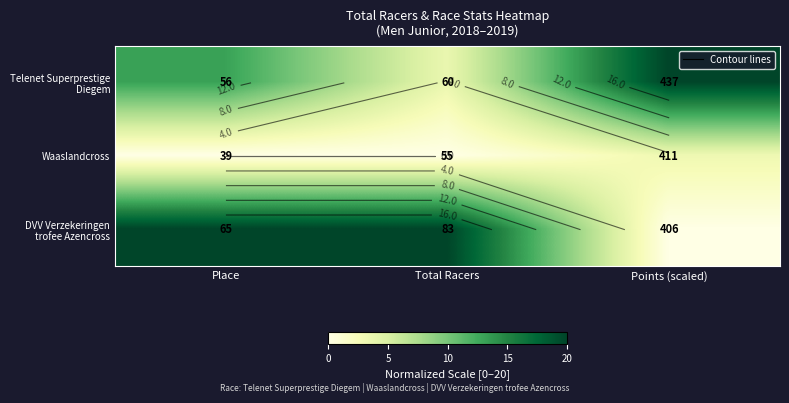

At which label is Waaslandcross closest to 1?

Place